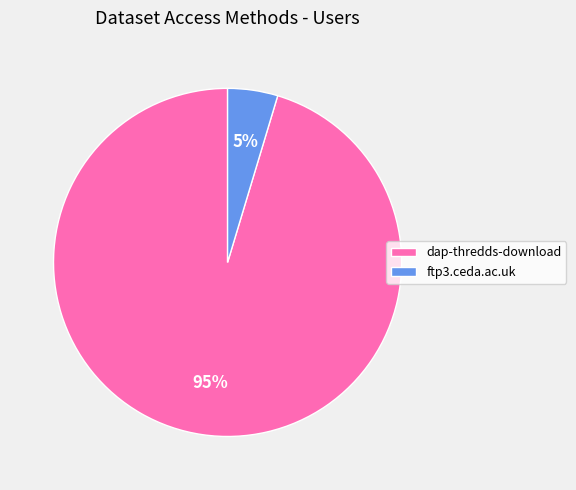

Is it true that dap-thredds-download is 95% of the pie?

True